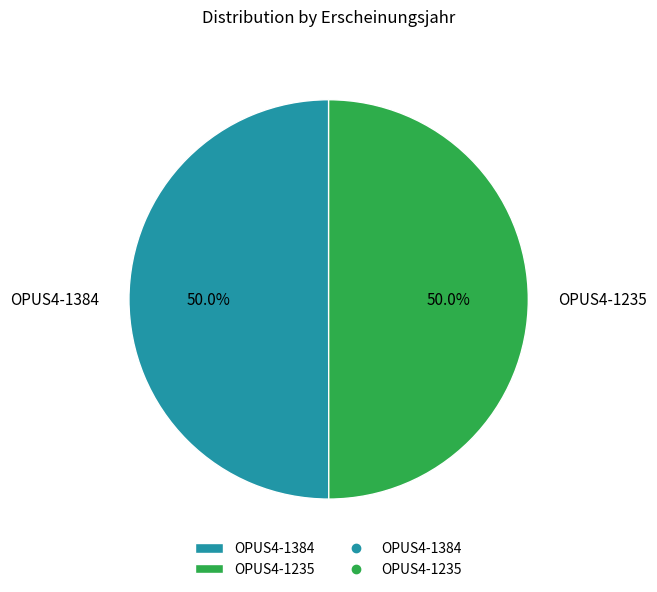

What is the ratio of the value at OPUS4-1235 to the value at OPUS4-1384?

1.0